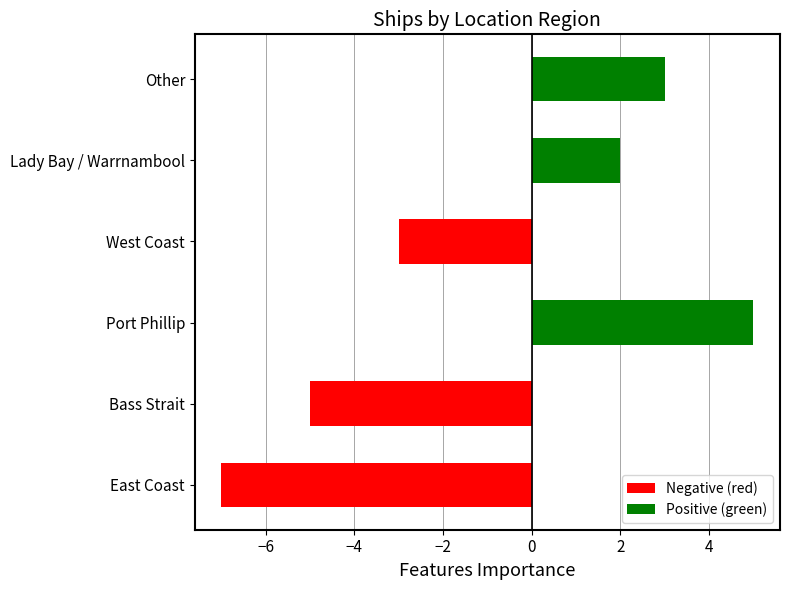

List the labels in order of value, smallest first.

East Coast, Bass Strait, West Coast, Lady Bay / Warrnambool, Other, Port Phillip